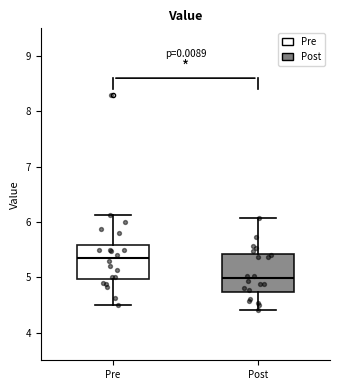

Reading left to right, read every box against the y-axis: the position of its median line, the range the box covers, and the ends of its whiskers. The values are not printed on the chart, so give them approximately, as read against the axis.

Pre: median 5.4, box 5.0 to 5.6, whiskers 4.5 to 6.1
Post: median 5.0, box 4.7 to 5.4, whiskers 4.4 to 6.1